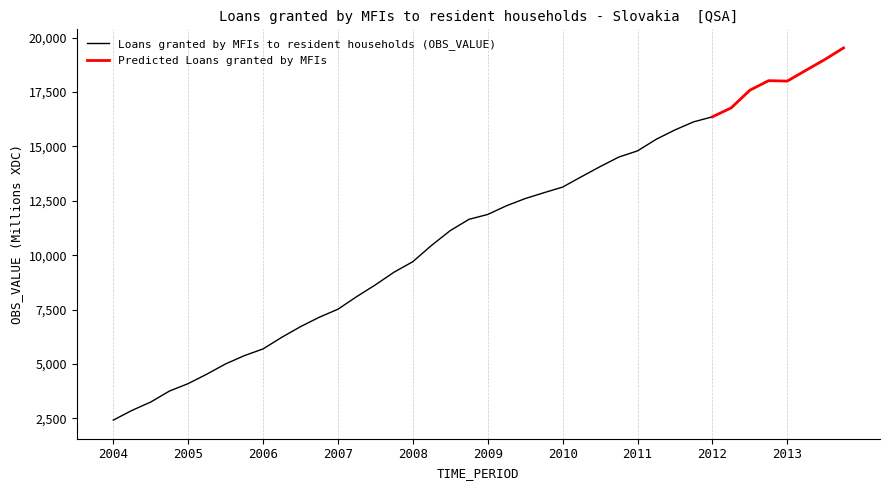

Which category has the lowest value in the Loans granted by MFIs to resident households (OBS_VALUE) series?

2004